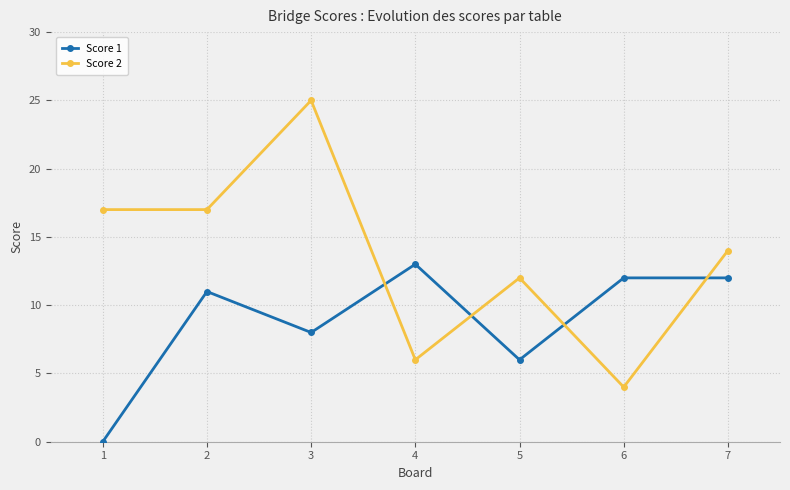

How many times do Score 2 and Score 1 cross each other?

4